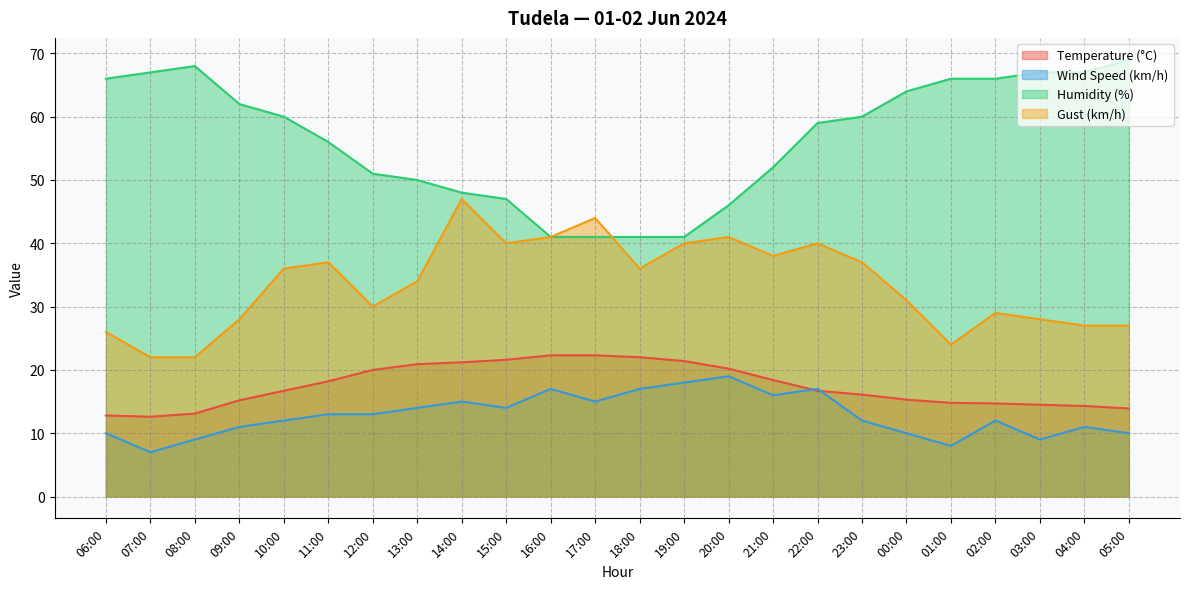

Where is Wind Speed (km/h) nearest to the value 13?

11:00